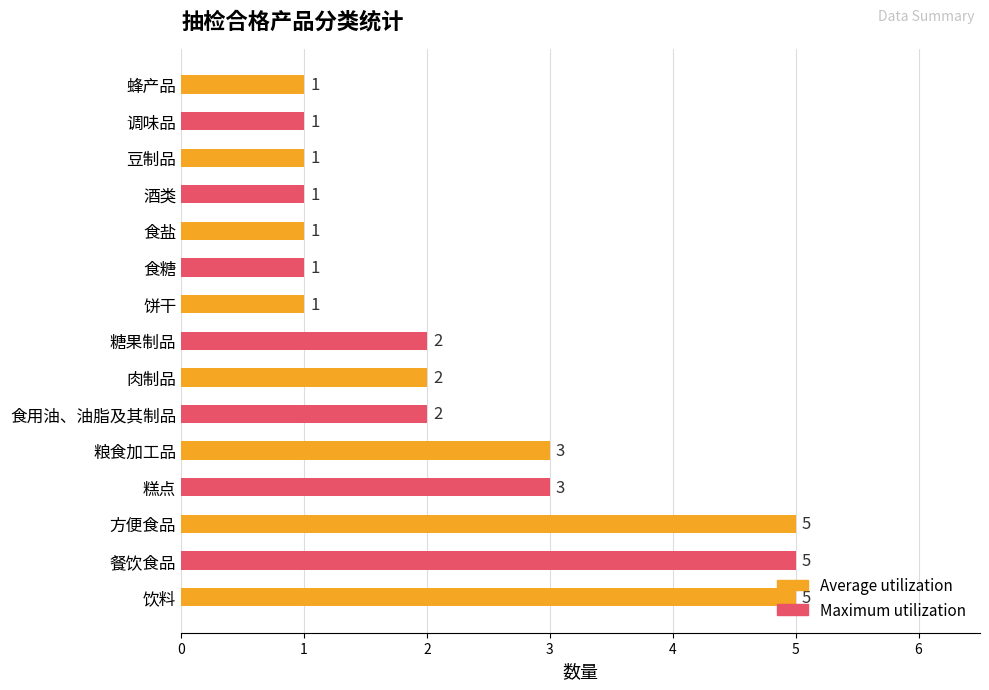

How many data points are less than 2?

7